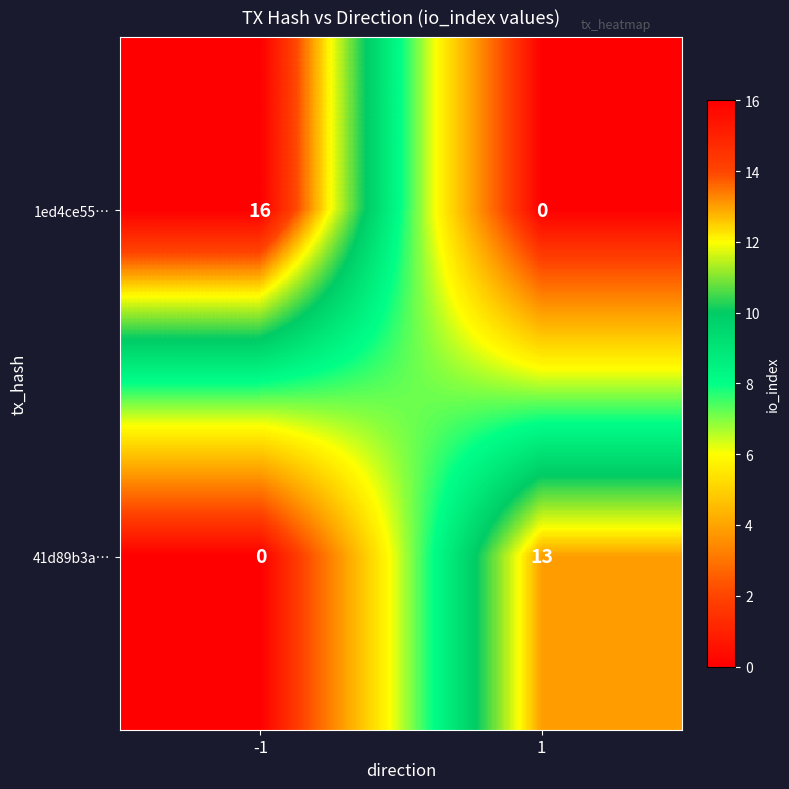

Is it true that 1ed4ce55… equals -10 at 1?

False